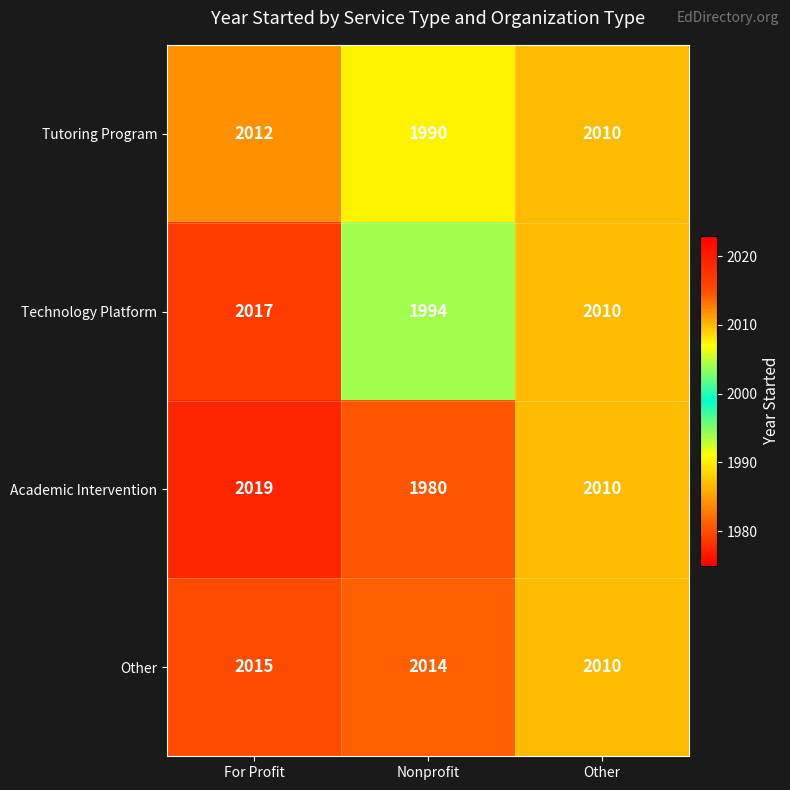

What is the minimum value shown in the chart?

1980